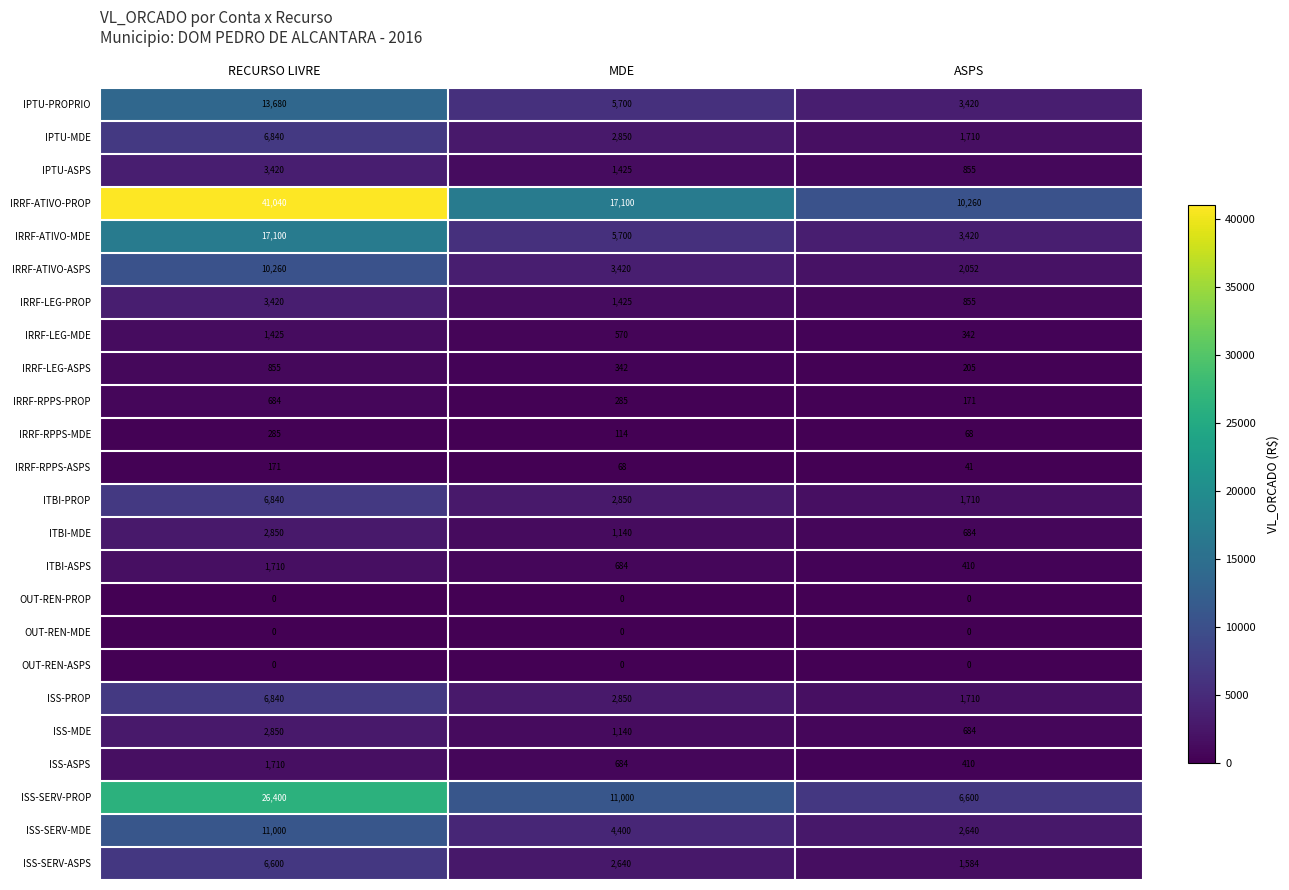

The IPTU-MDE series shows 715 at MDE. True or false?

False